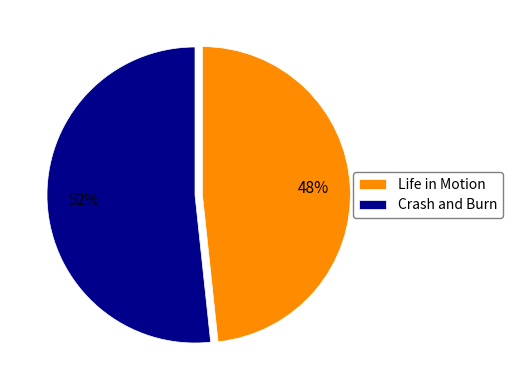

How many segments does this pie chart have?

2